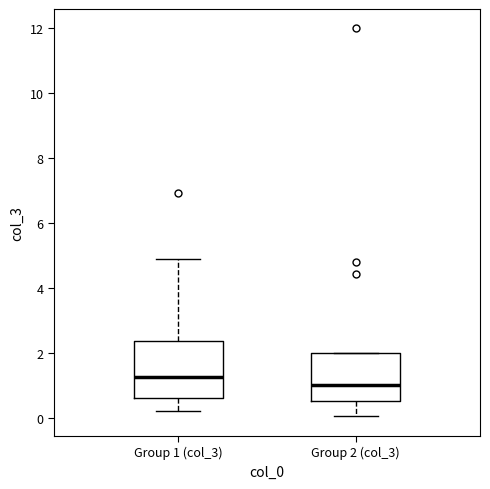

Where is the upper edge of the box for Group 2 (col_3) on the y-axis? The values are not printed on the chart, so give them approximately, as read against the axis.

2.0